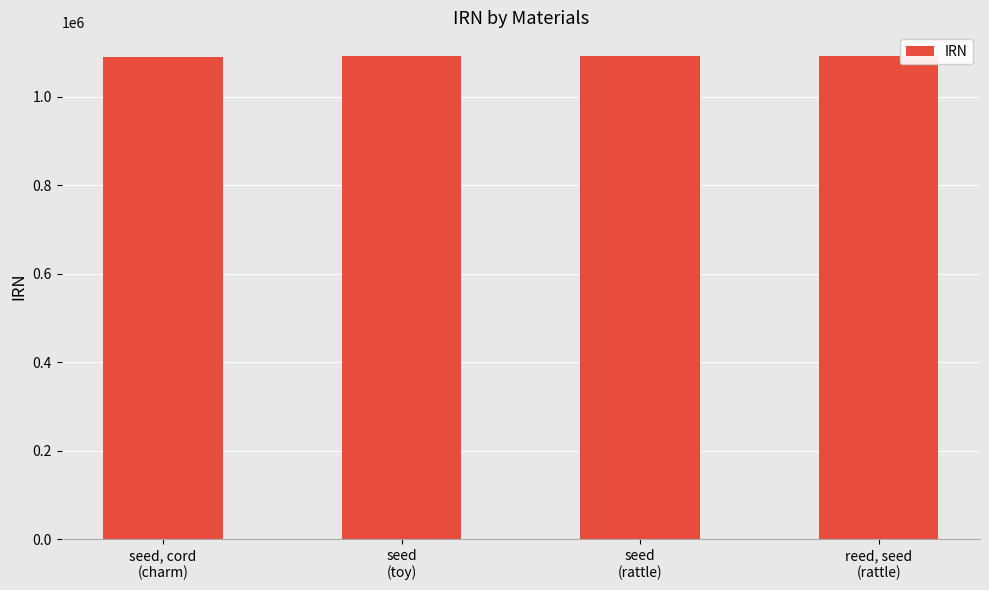

Count the number of categories in the chart.

4